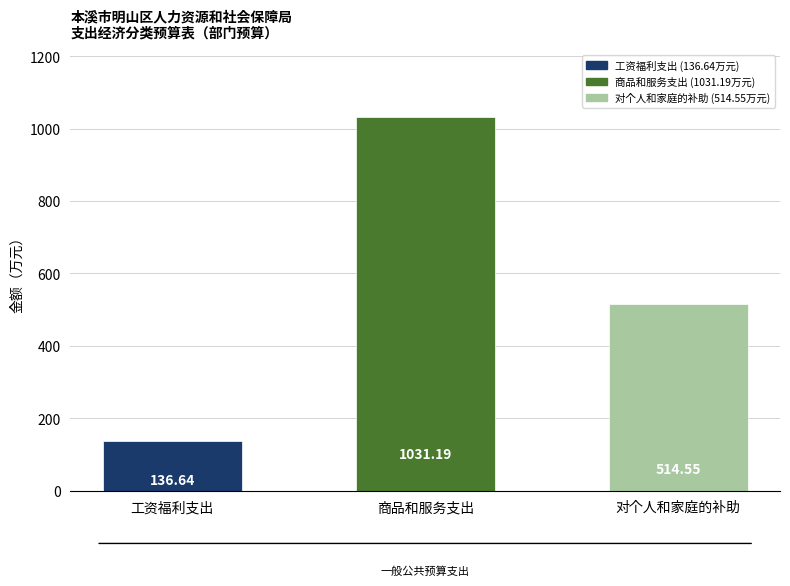

What is the sum of all values?

1682.4